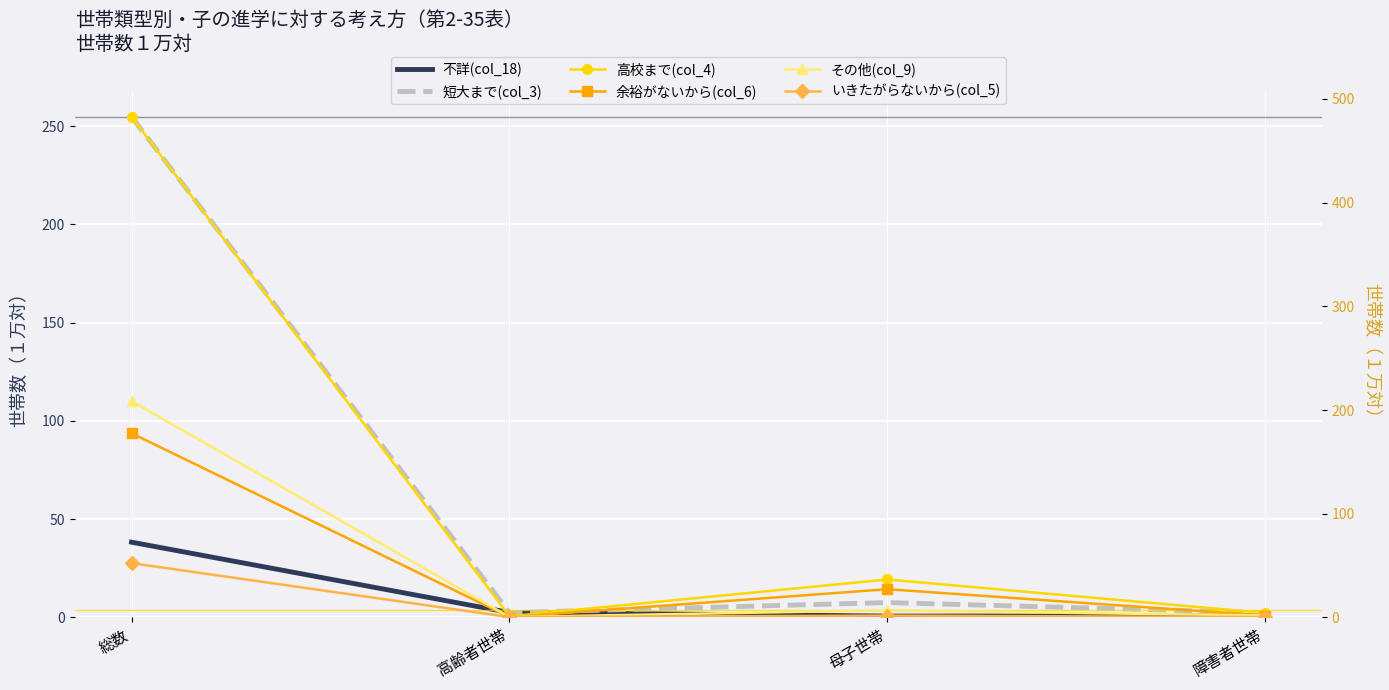

List the labels in order of 高校まで(col_4) value, smallest first.

高齢者世帯, 障害者世帯, 母子世帯, 総数